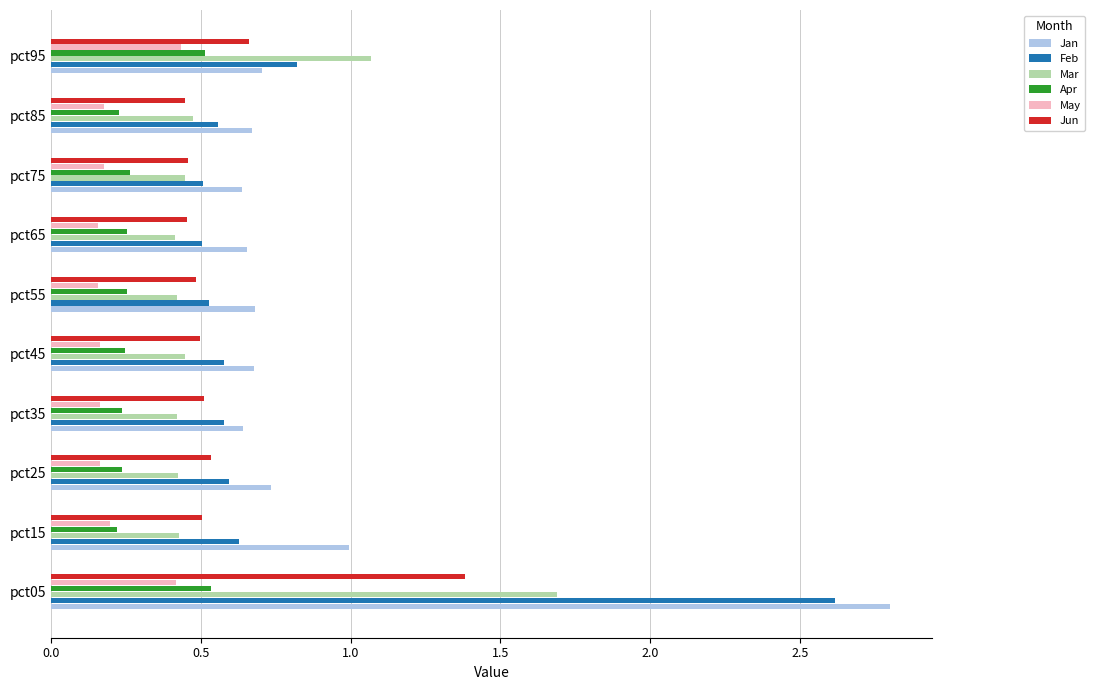

What are all the series names shown in the legend?

Jan, Feb, Mar, Apr, May, Jun